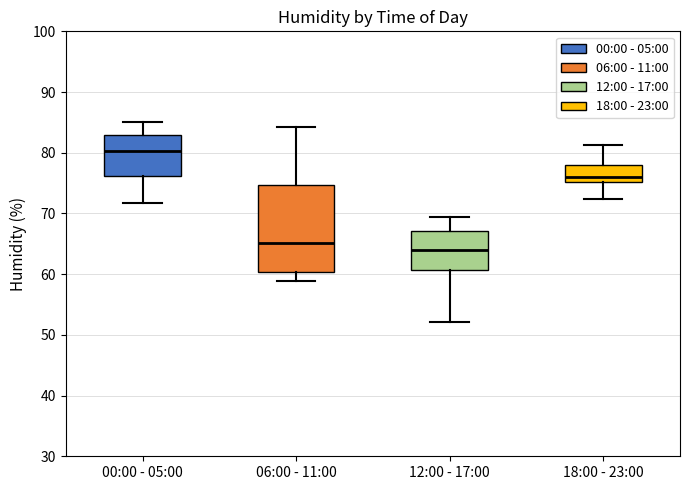

Which box has the lowest median line?

12:00 - 17:00